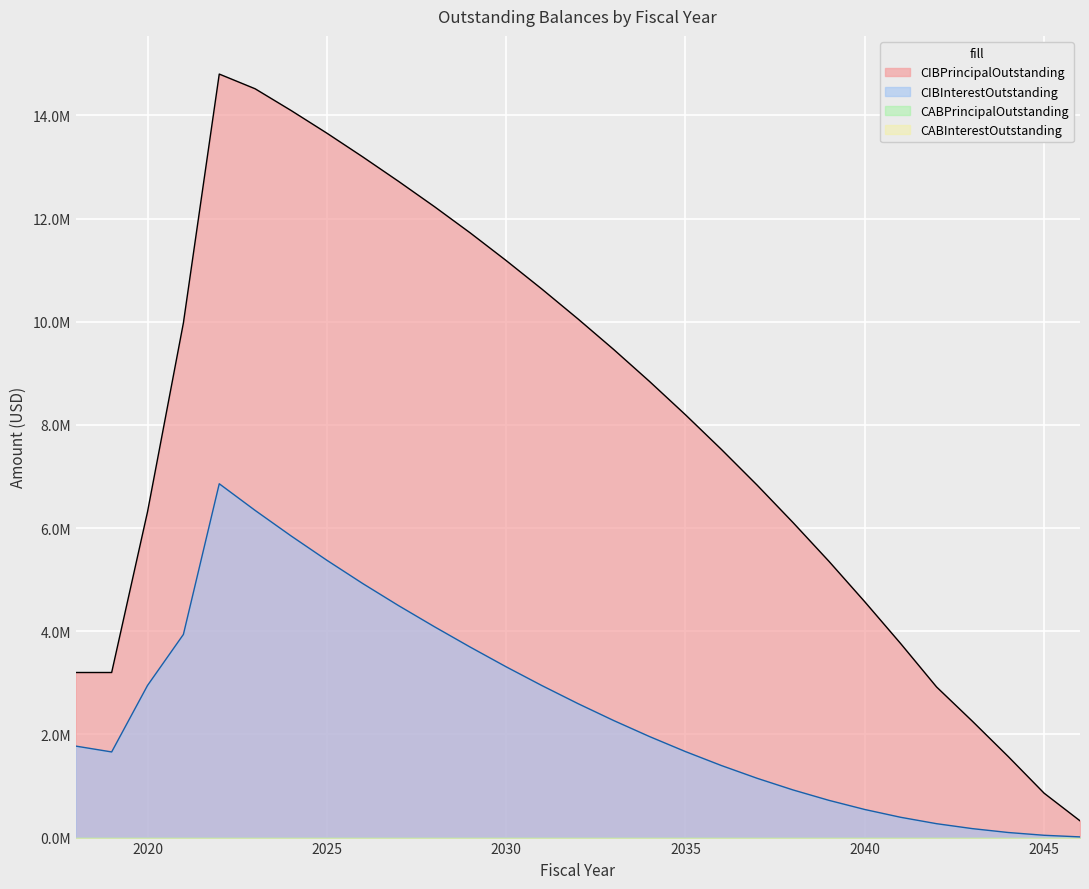

True or false: CIBInterestOutstanding has more than 2 interior local peaks.

False